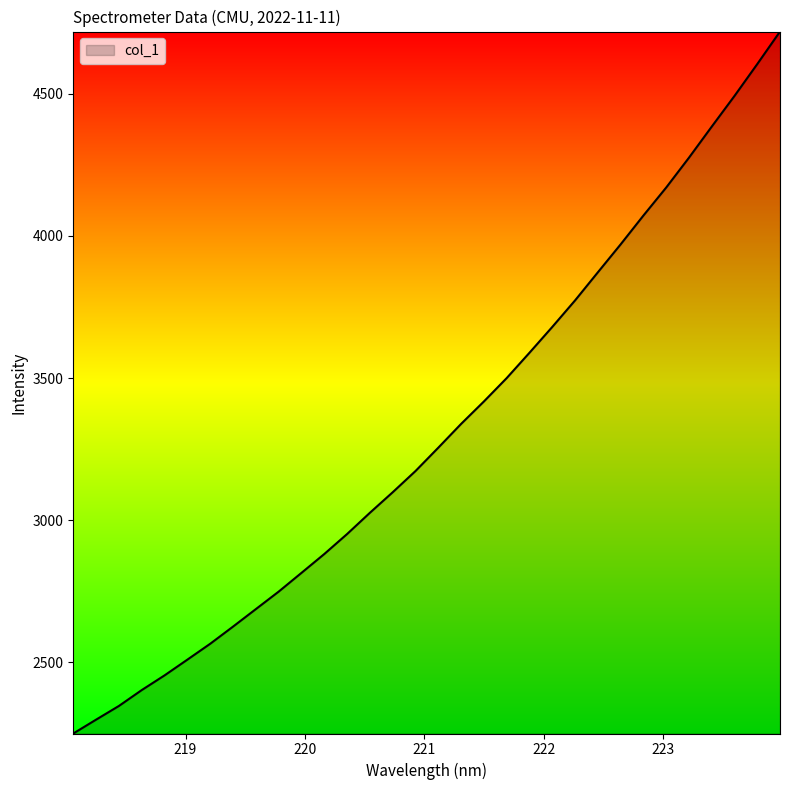

What is the difference between the maximum and minimum values?

2469.7